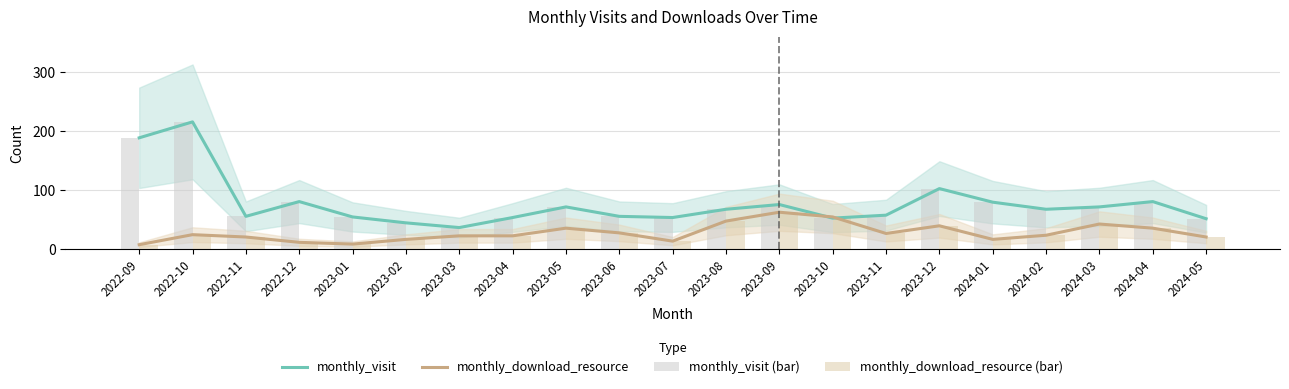

Which series has the largest range (max minus min)?

monthly_visit